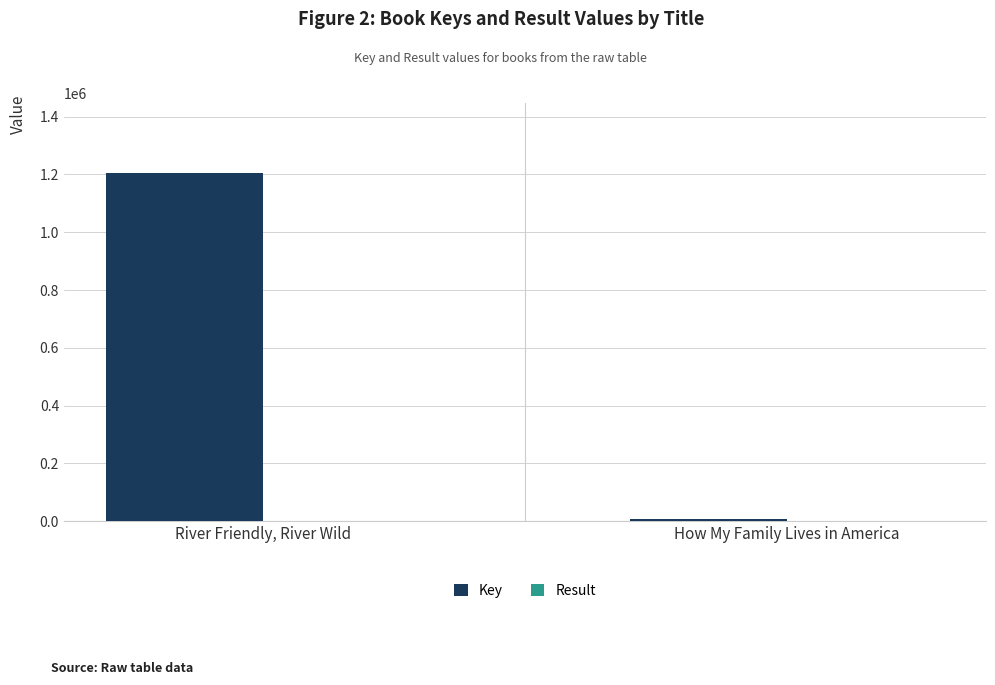

Between River Friendly, River Wild and How My Family Lives in America, which series saw the biggest shift?

Key